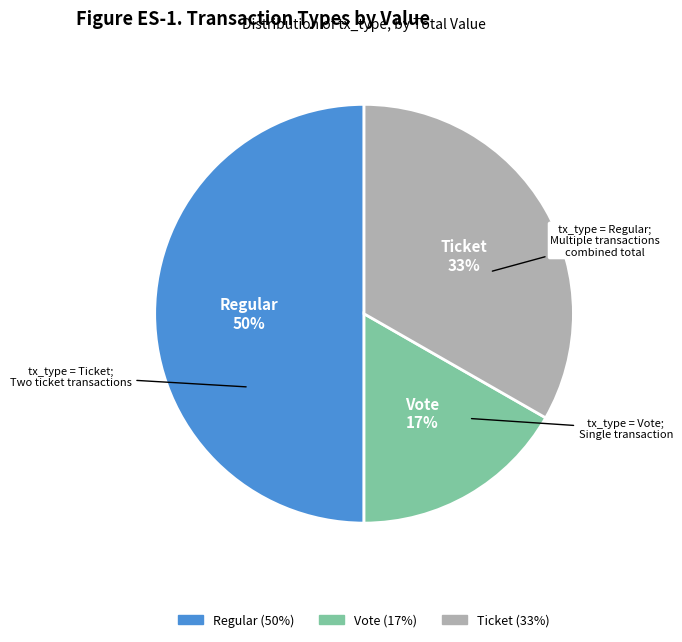

To the nearest percent, what is the average slice percentage?

33%